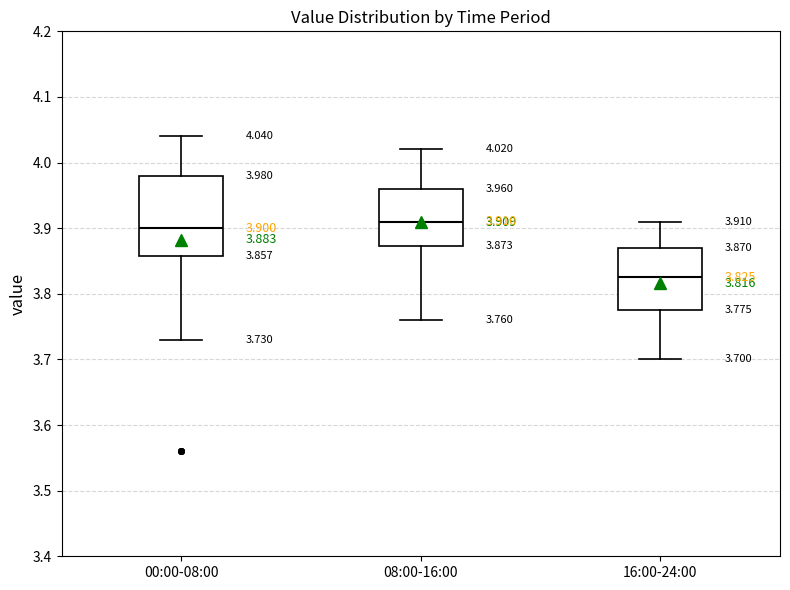

Which box has the highest median line?

08:00-16:00